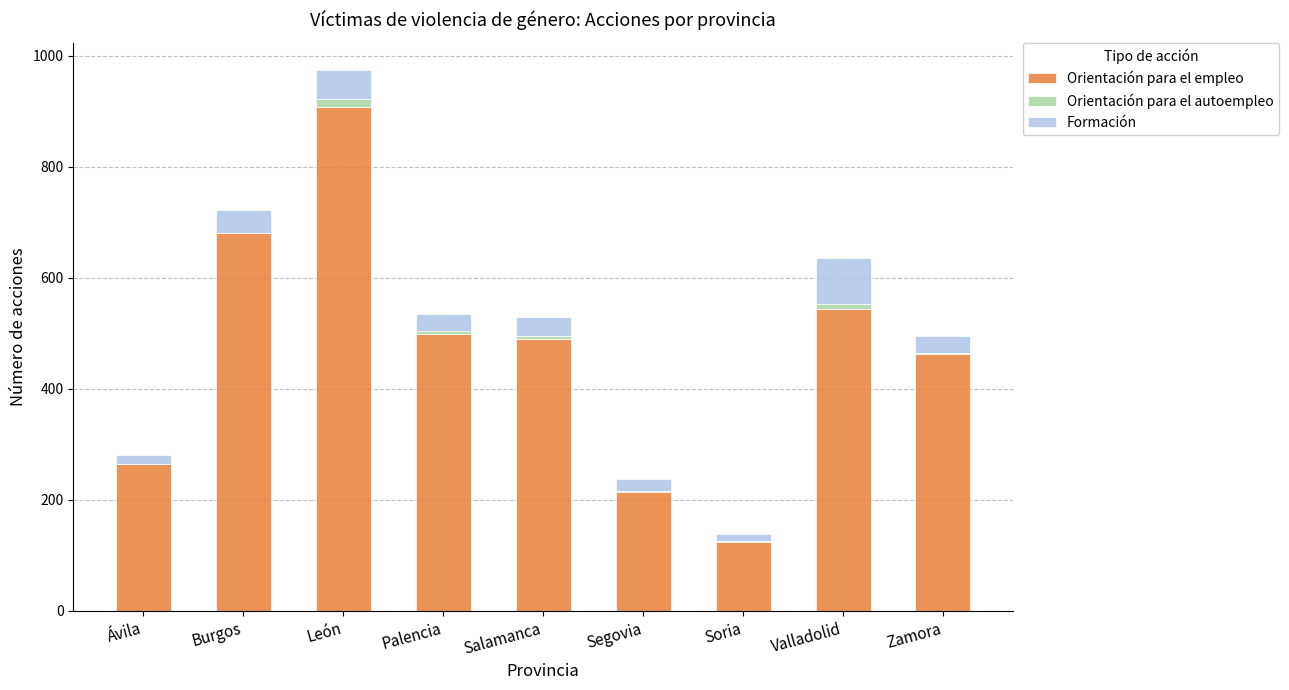

How many distinct data groups are displayed?

3